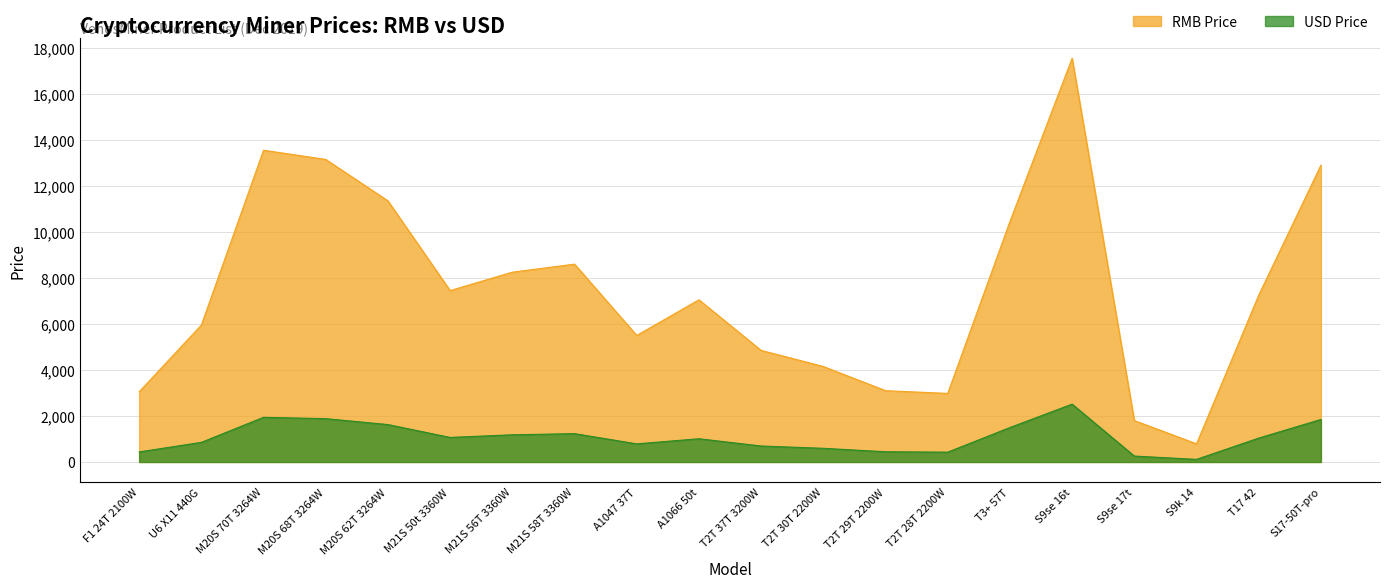

What is the total value across all series at F1 24T 2100W?

3487.0